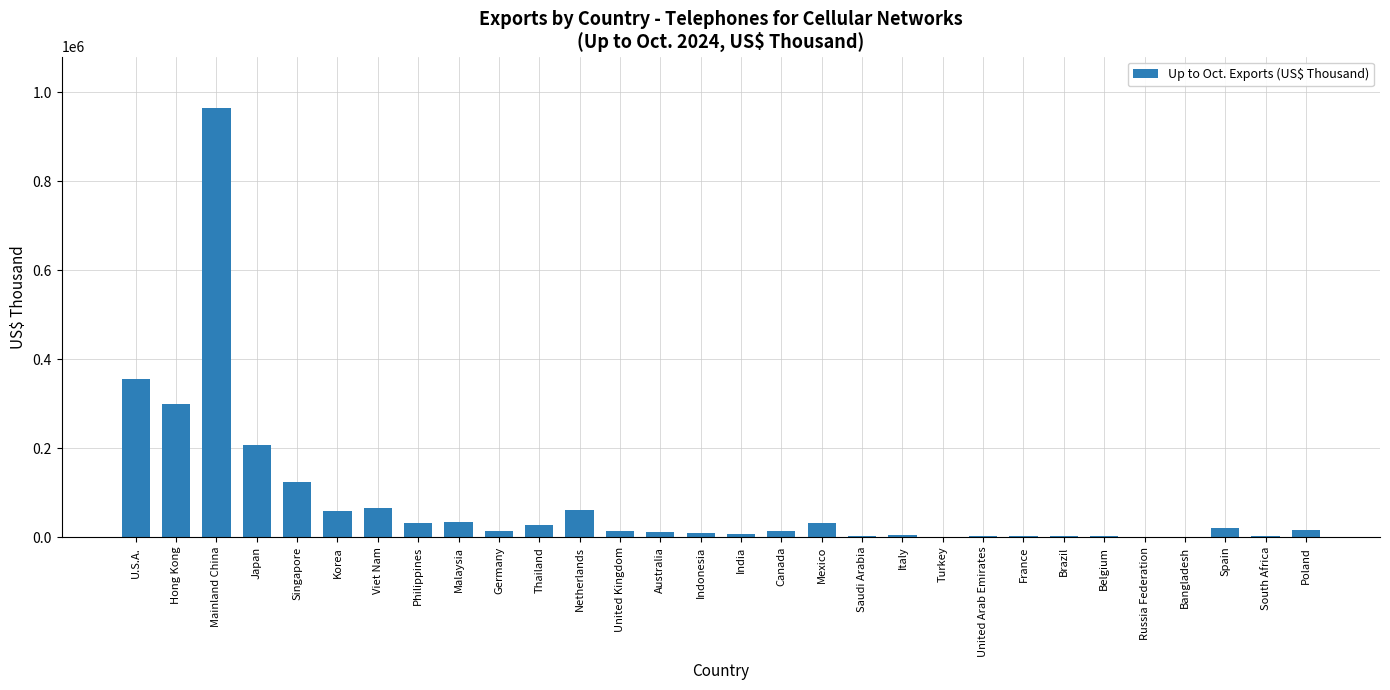

Which has a higher value, Bangladesh or Korea?

Korea